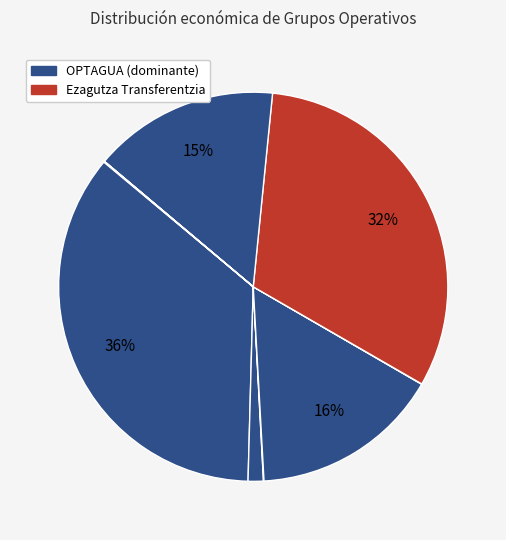

Does any single category account for the majority?

No